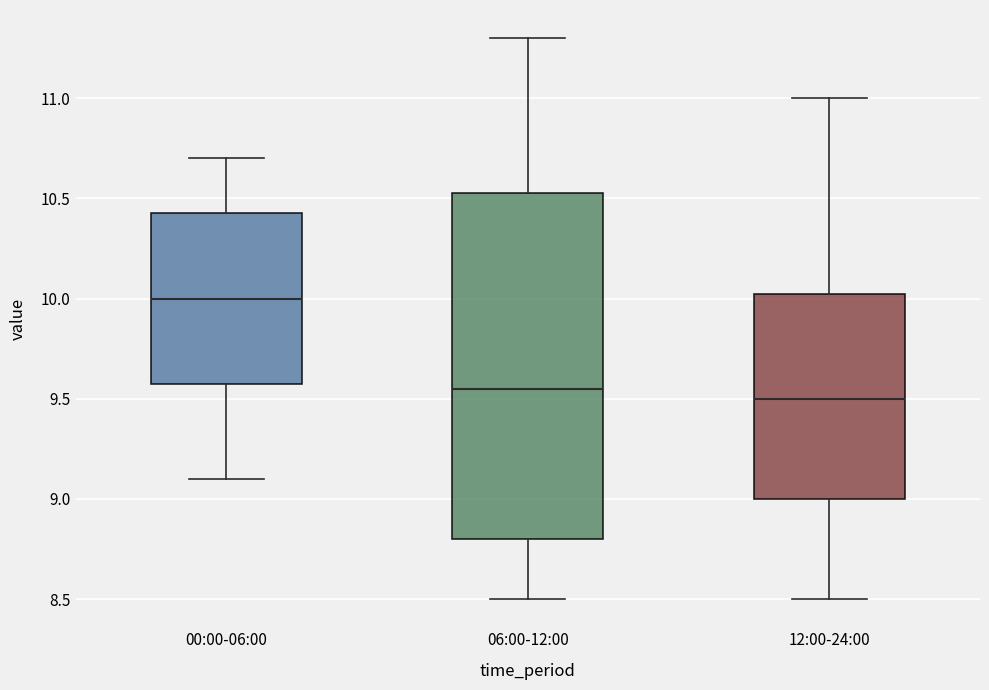

Where is the upper edge of the box for 06:00-12:00 on the y-axis? The values are not printed on the chart, so give them approximately, as read against the axis.

10.55